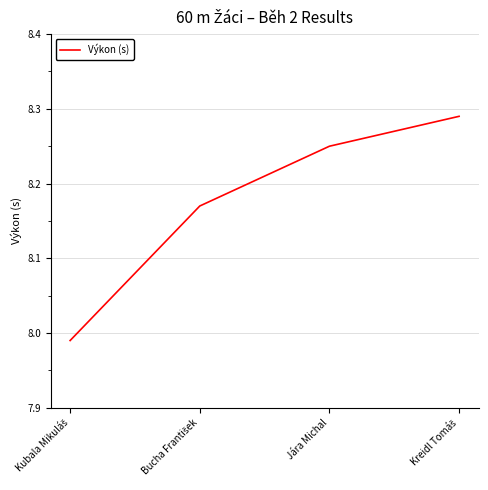

Is it true that the value at Jára Michal is 14.2?

False